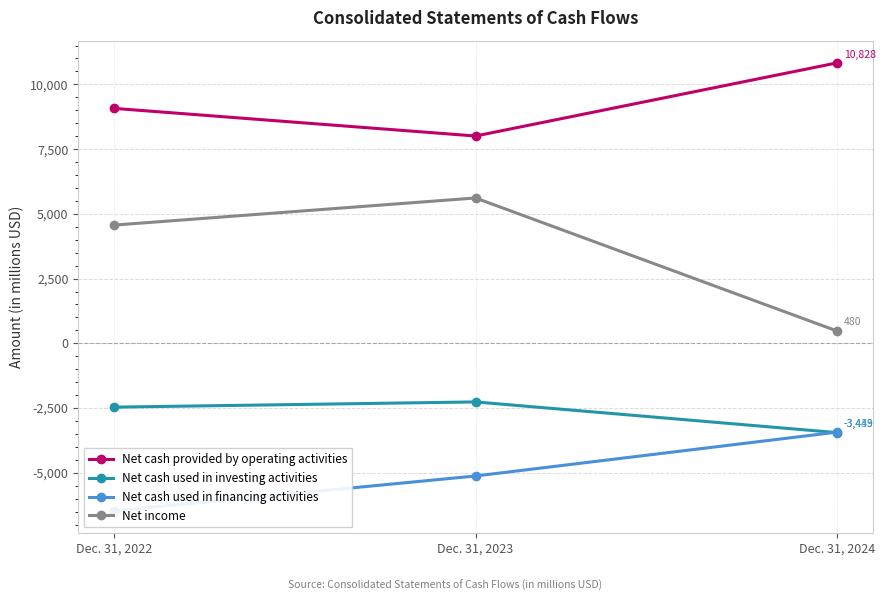

Count the Net income values in the range 480 to 5613.

3